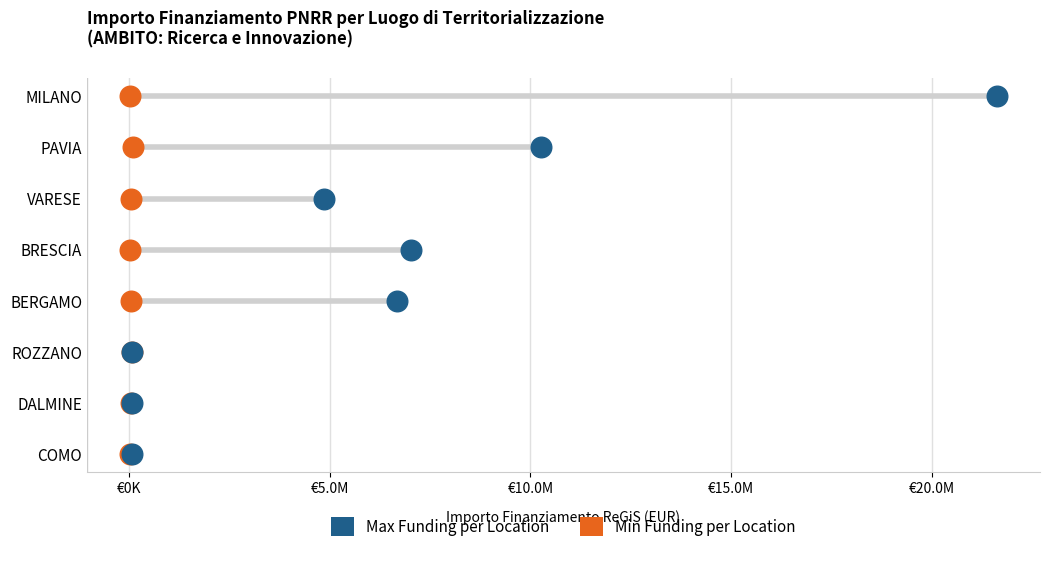

What are all the series names shown in the legend?

Max Funding per Location, Min Funding per Location